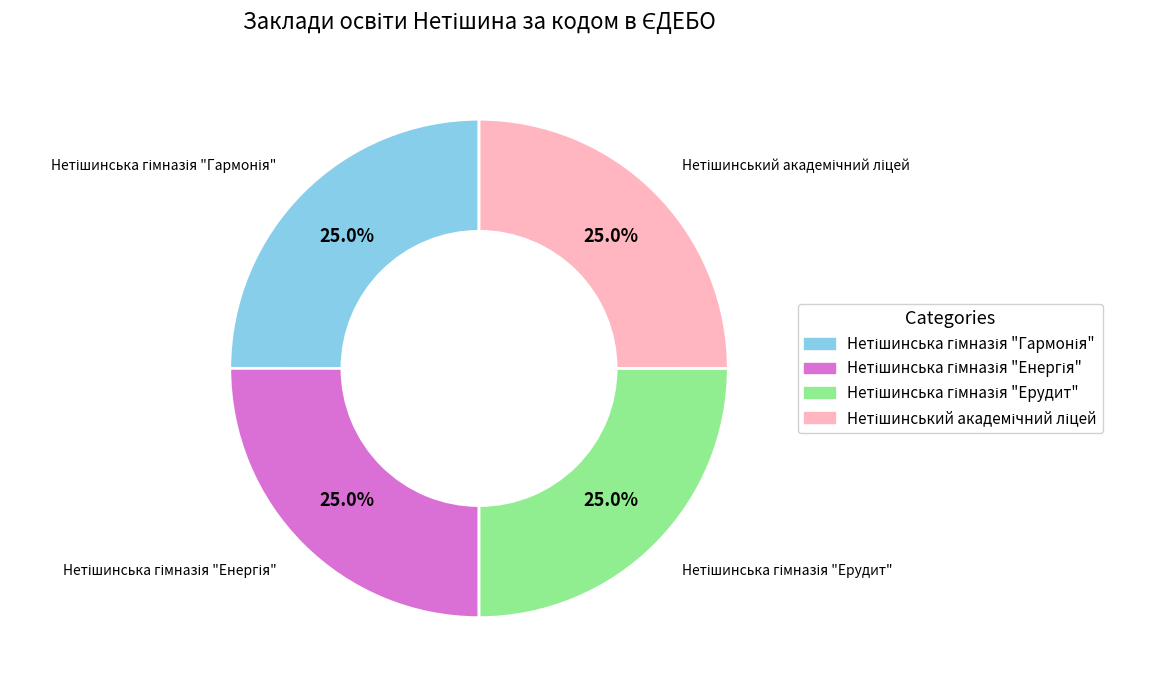

Is there any slice that represents more than half of the pie?

No